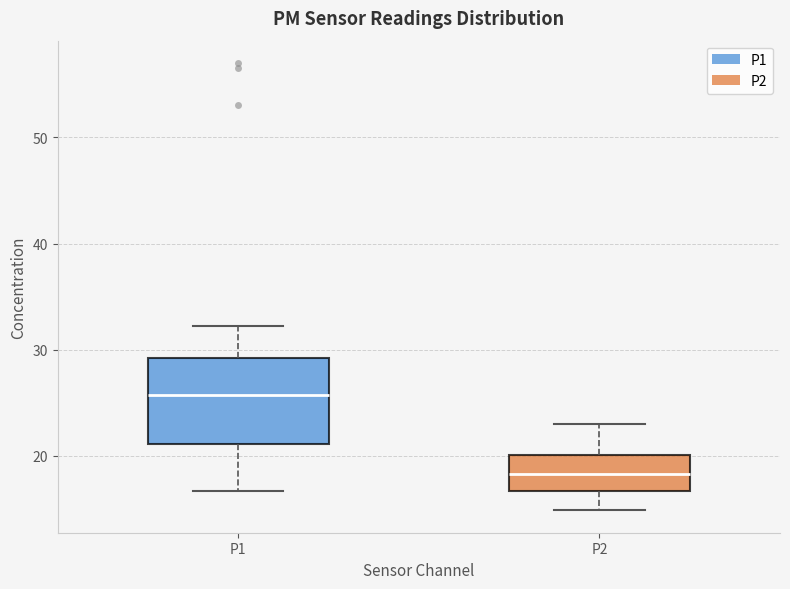

Reading left to right, transcribe this box plot: for each box, give where its median line is, the range the box spans, and where its two whiskers end, as read against the y-axis. The values are not printed on the chart, so give them approximately, as read against the axis.

P1: median 26, box 21 to 29, whiskers 17 to 32
P2: median 18, box 17 to 20, whiskers 15 to 23